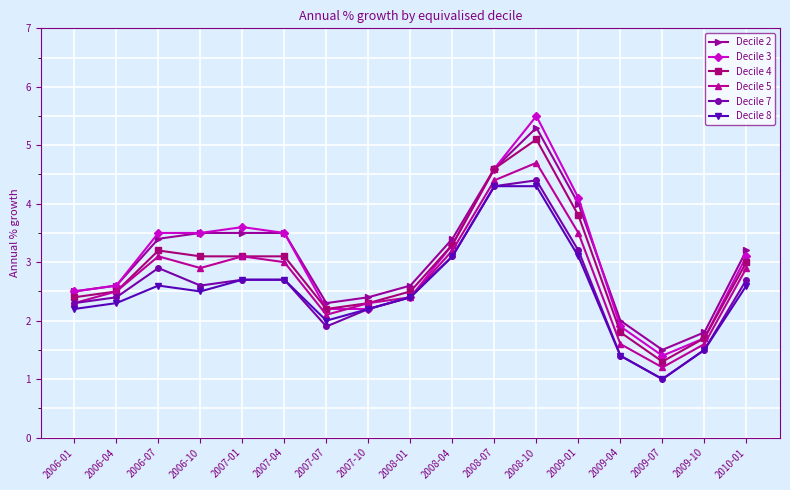

What is the value of the Decile 3 point at the 17th from the left?

3.1